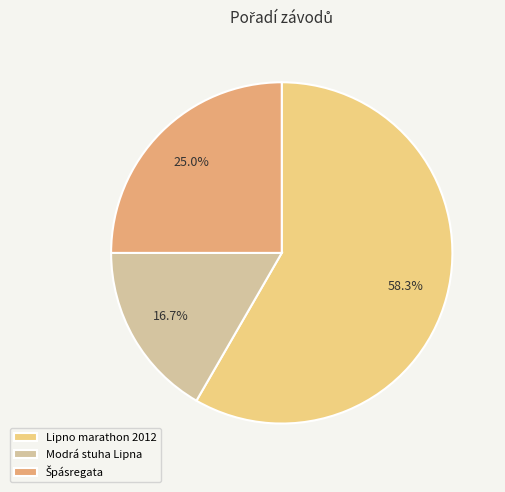

Do Modrá stuha Lipna and Lipno marathon 2012 together represent more than half of the pie?

Yes